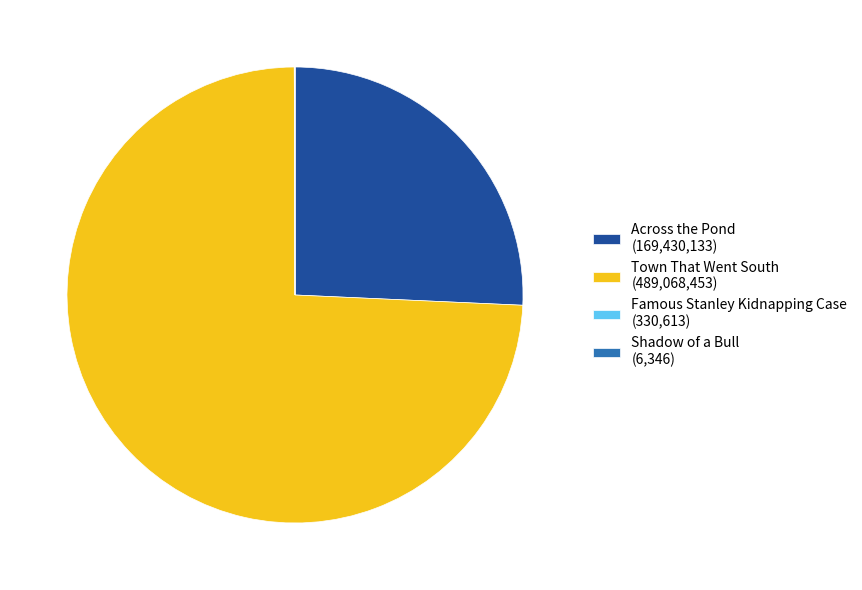

Is it true that Town That Went South (489,068,453) is 80% of the pie?

False